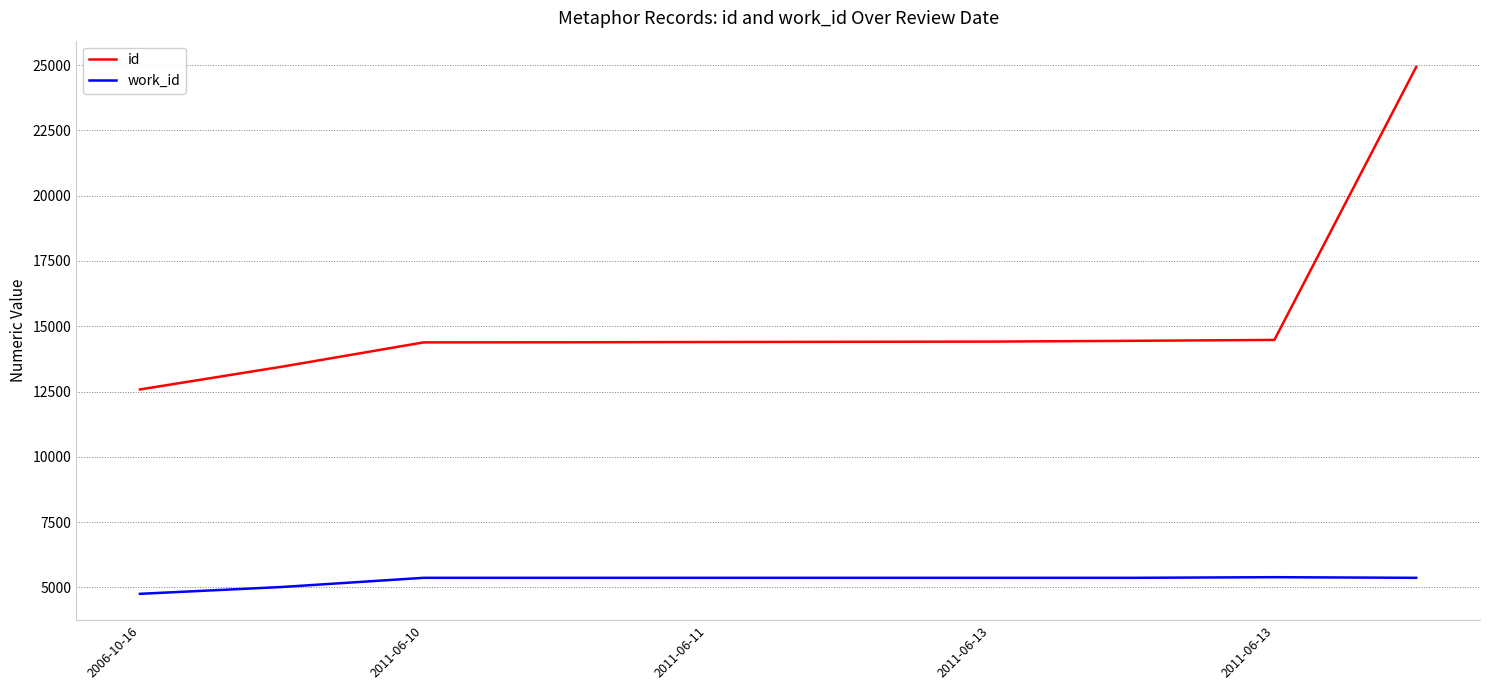

Which series has the widest spread of values?

id